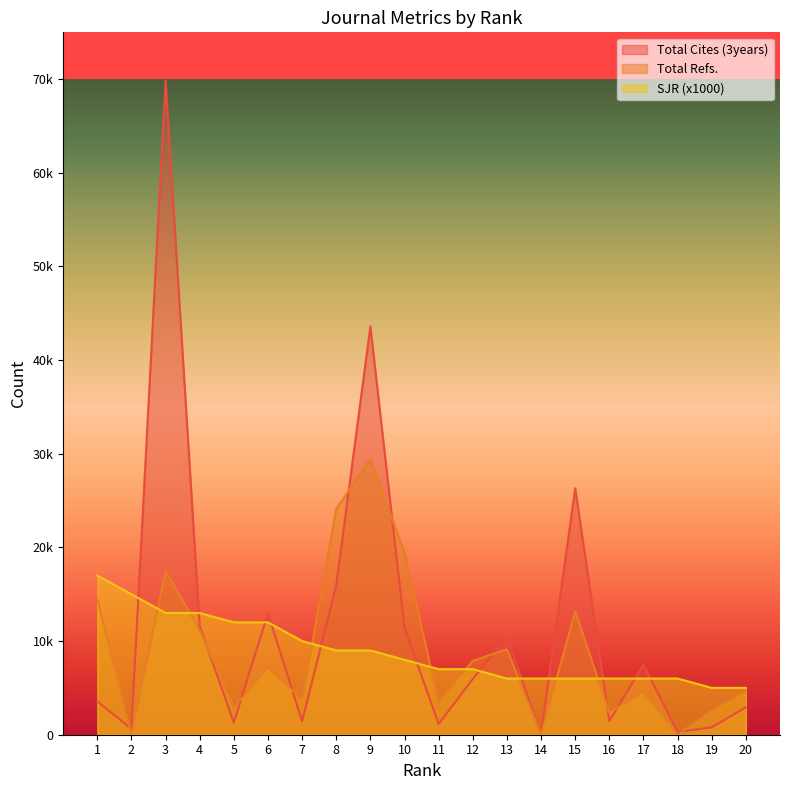

What value does the SJR series have at 19, to the nearest 100?

5000